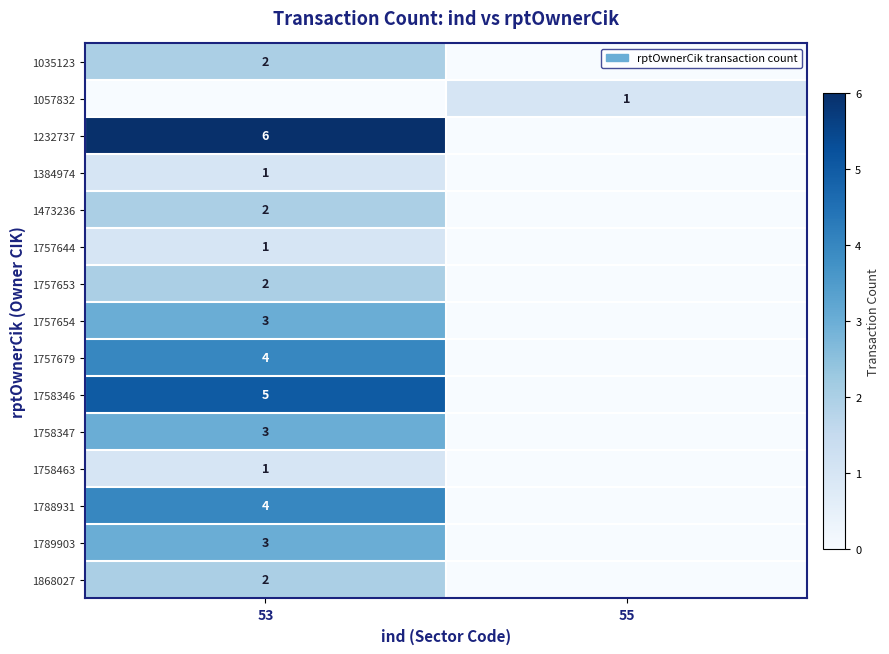

Is it true that 1758347 equals 5 at 53?

False